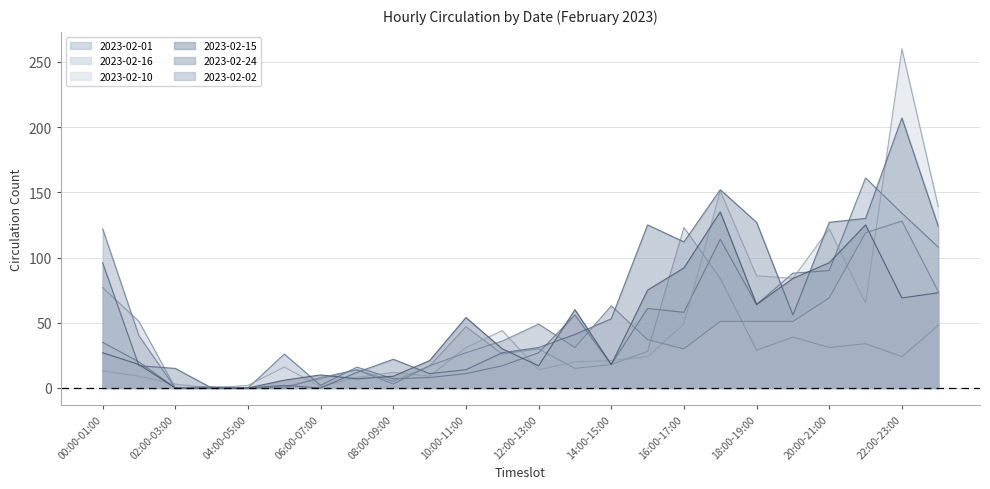

What is the total value across all series at 15:00-16:00?

350